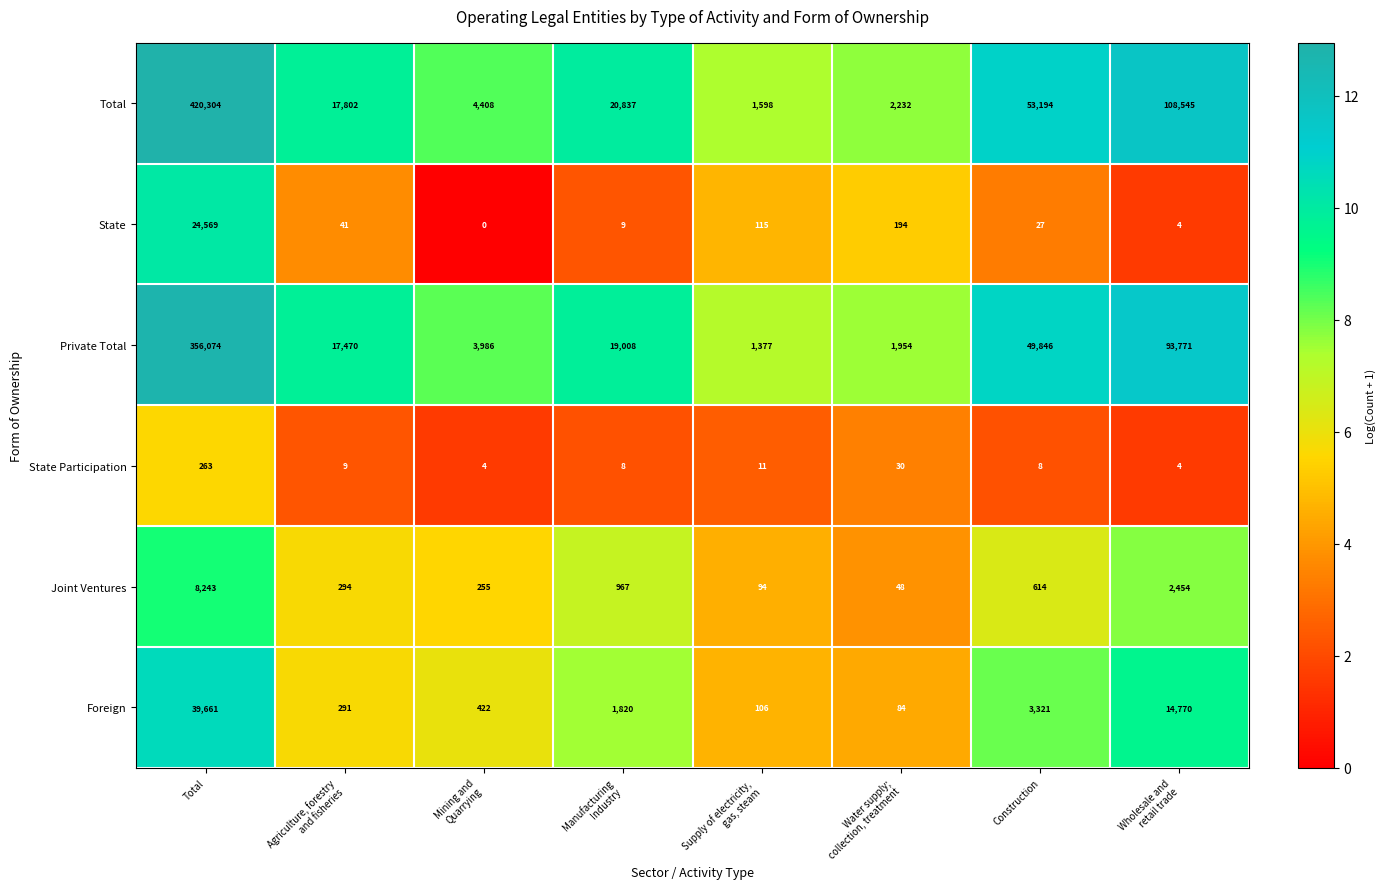

What is the sum of all Joint Ventures values?

12969